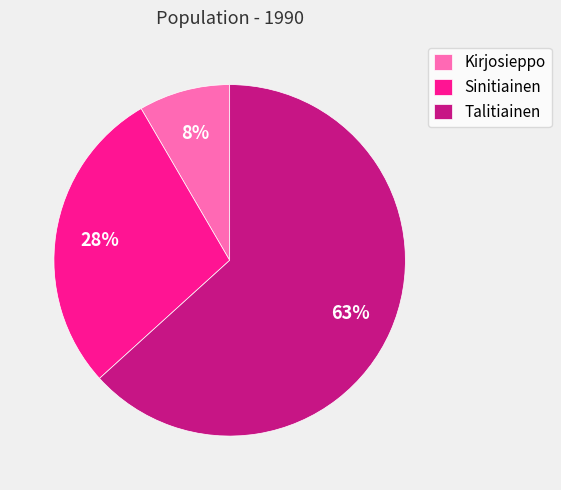

Between Talitiainen and Sinitiainen, which is larger?

Talitiainen